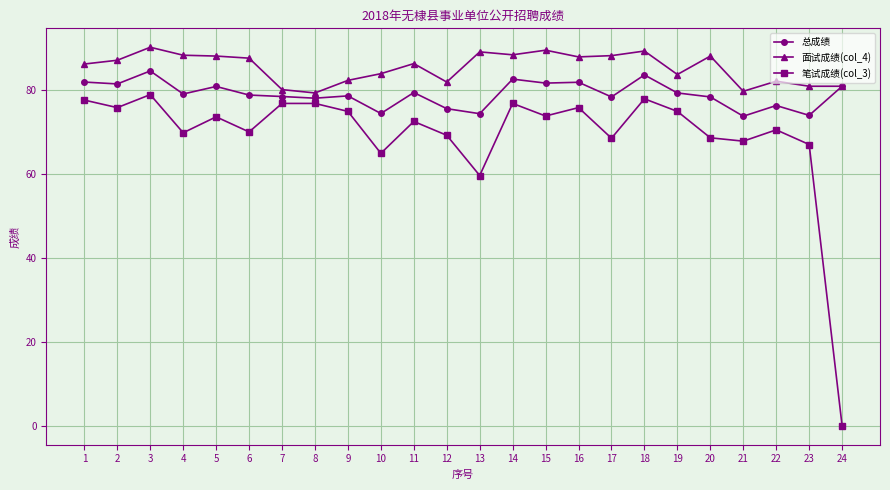

What are all the series names shown in the legend?

总成绩, 面试成绩(col_4), 笔试成绩(col_3)